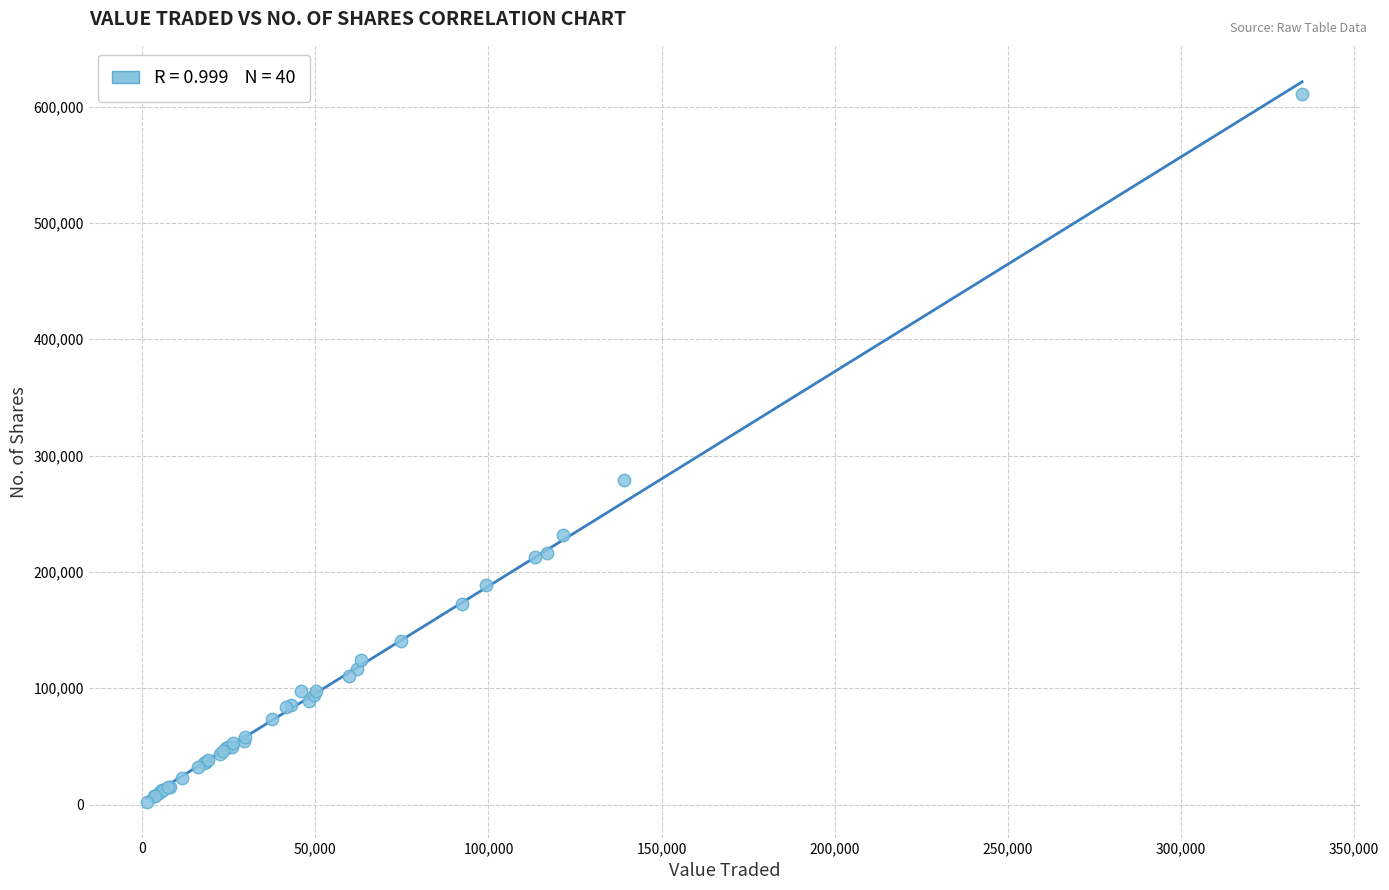

What Y value in the scatter plot is closest to 306711?

278620